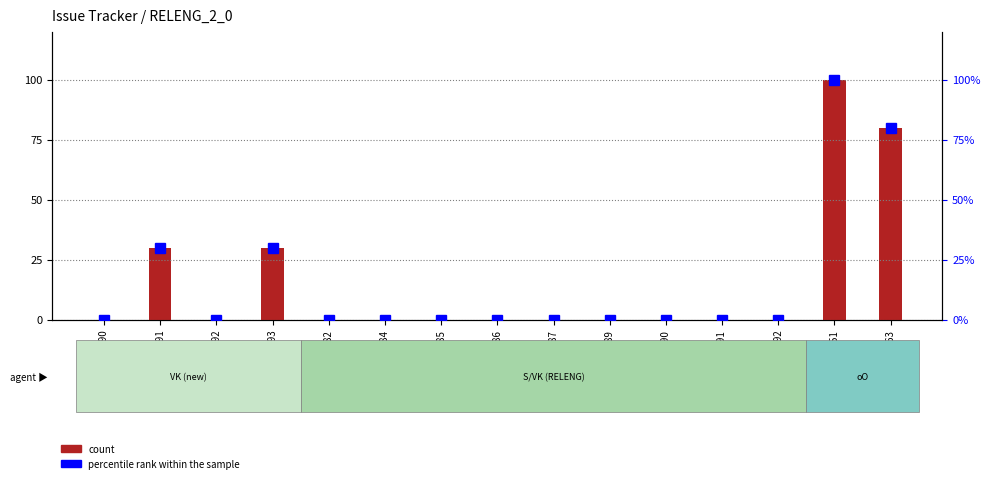

What is the difference between the maximum and second lowest values in the count series?

100